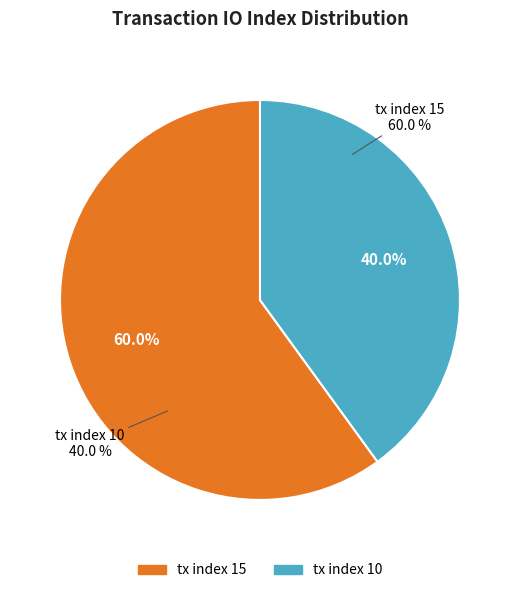

Rank the categories by value from highest to lowest.

tx index 15, tx index 10